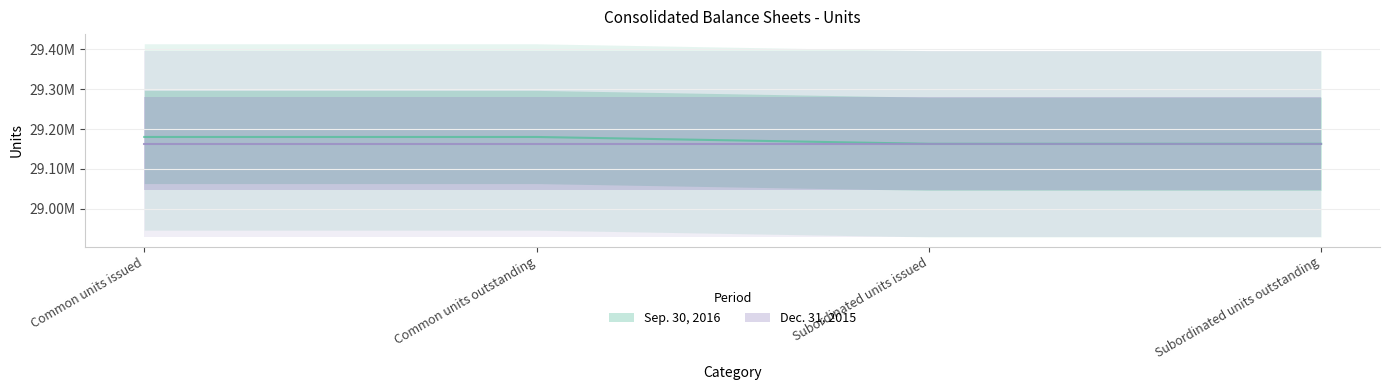

At which label is the value closest to 29171669?

Common units issued